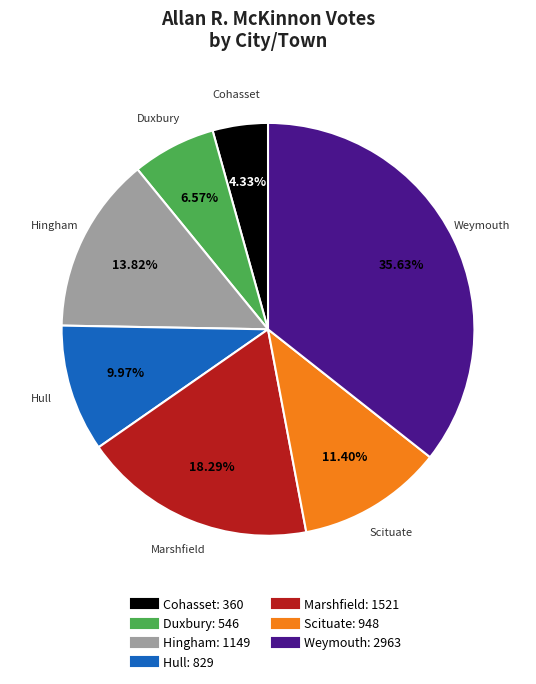

What is the smallest slice in the pie chart?

Cohasset